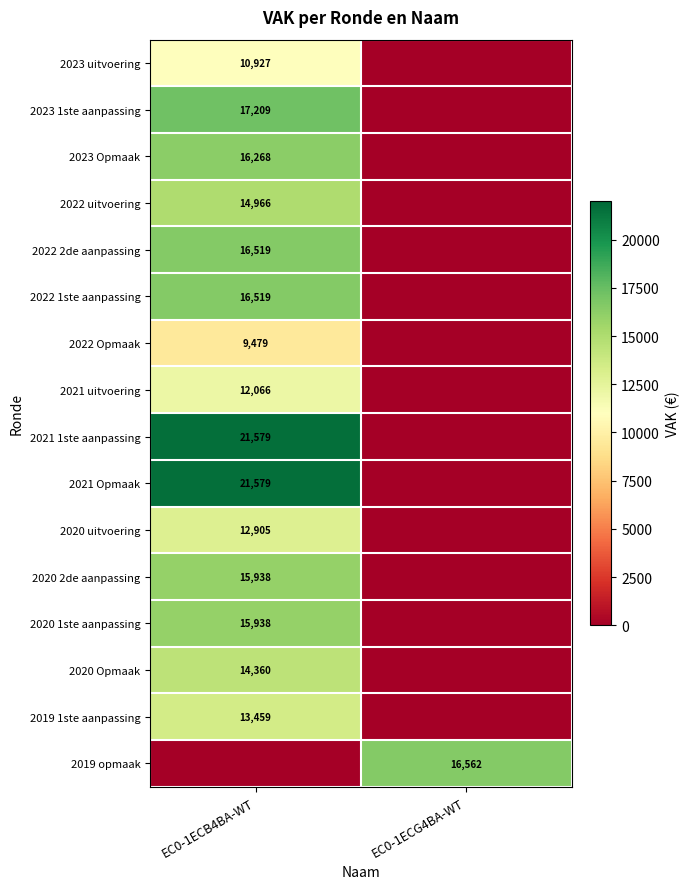

True or false: 2020 Opmaak has a value of 14360 at EC0-1ECB4BA-WT.

True